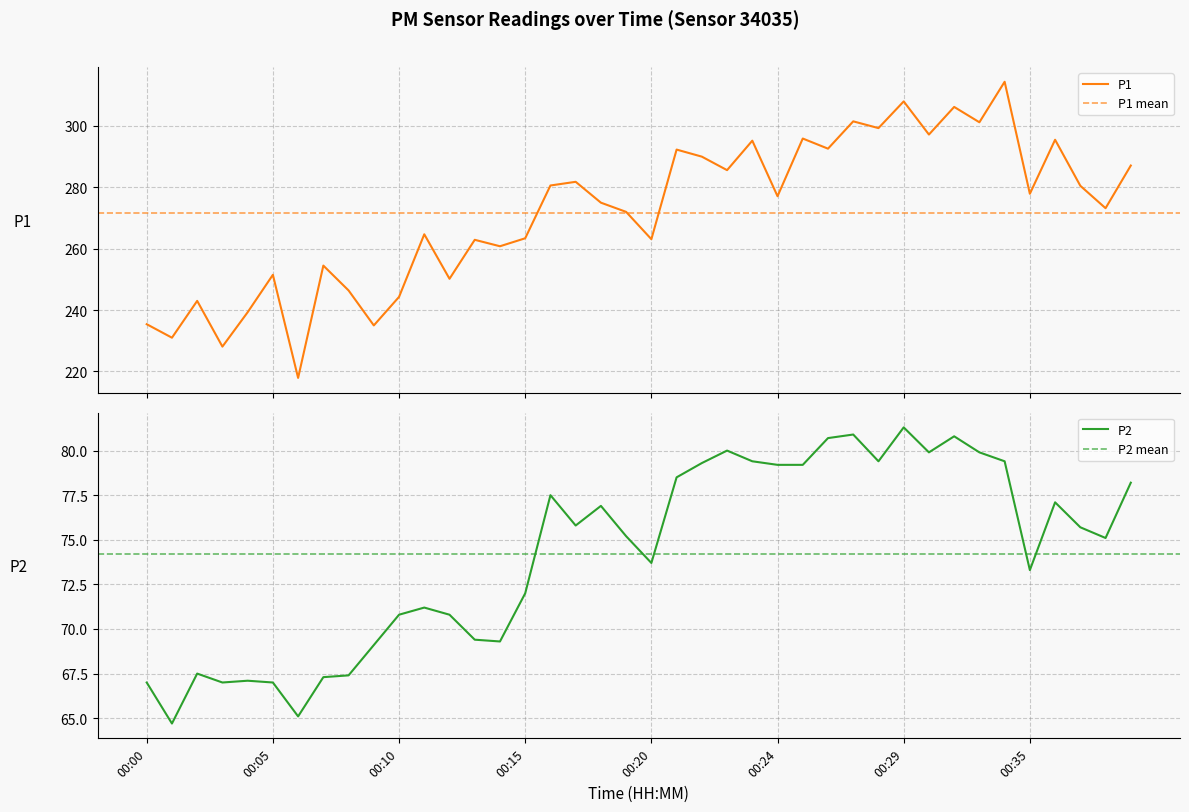

What is the greatest value displayed?

314.4